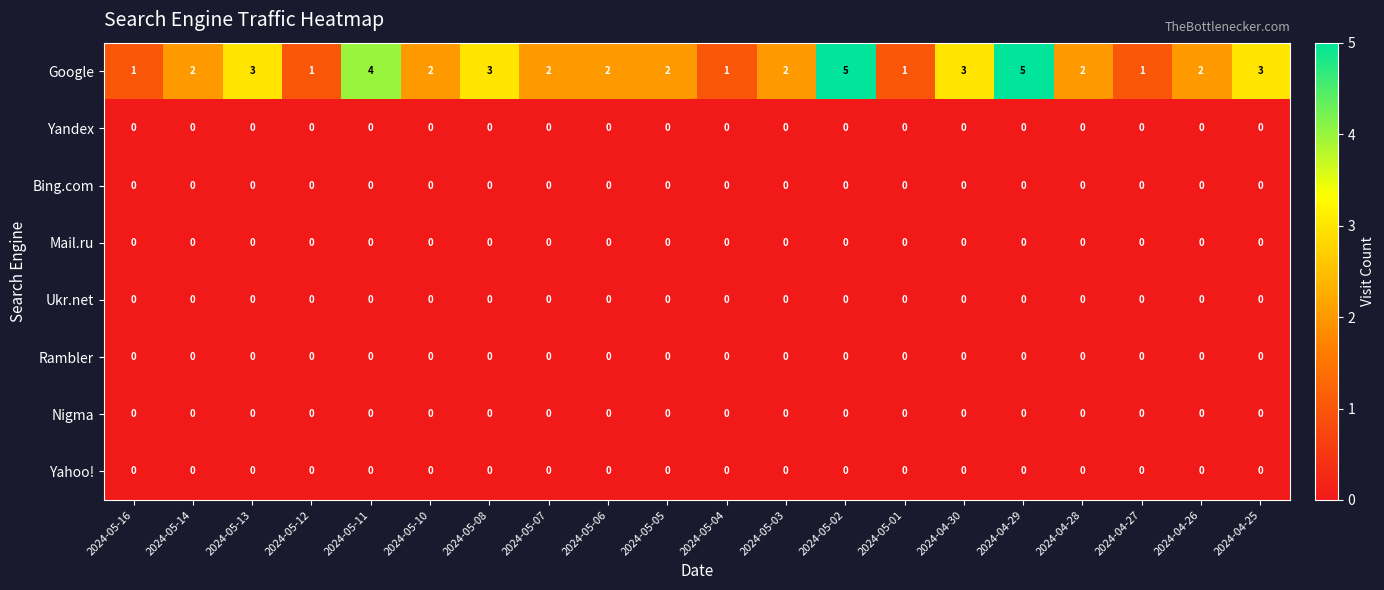

Which series changed the most between 2024-05-11 and 2024-05-01?

Google